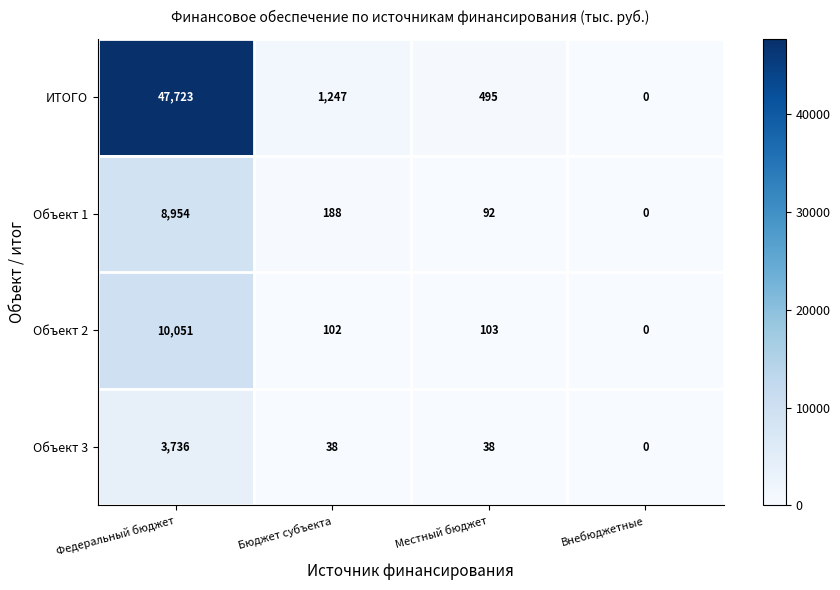

Rank the series at Федеральный бюджет from highest to lowest value.

ИТОГО, Объект 2, Объект 1, Объект 3